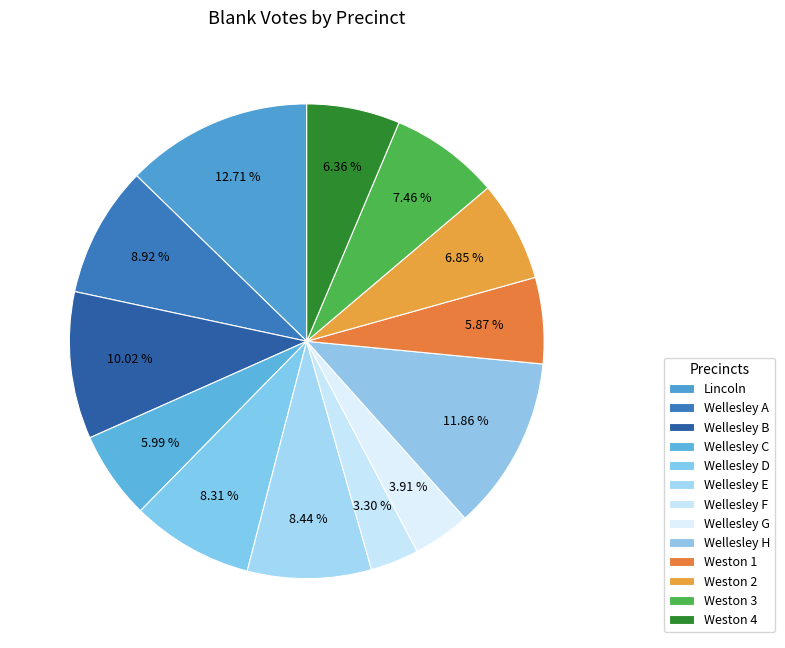

To the nearest percent, what is the difference between the largest and smallest slice percentages?

9%